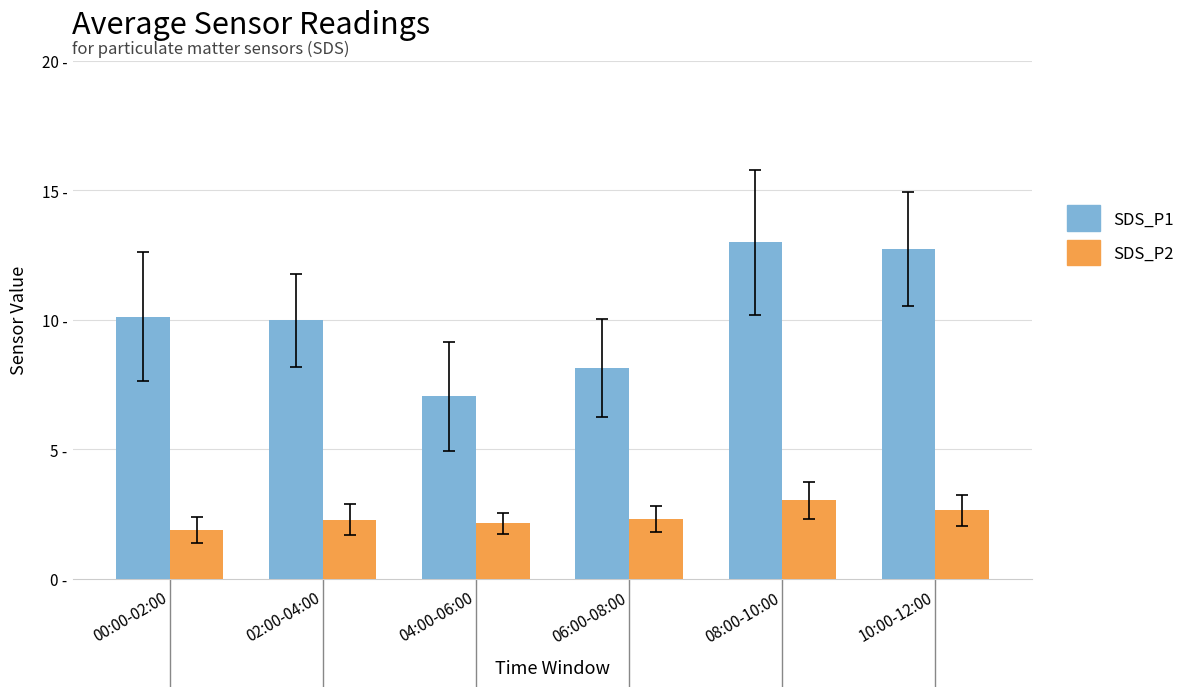

Which series changed the most between 02:00-04:00 and 08:00-10:00?

SDS_P1